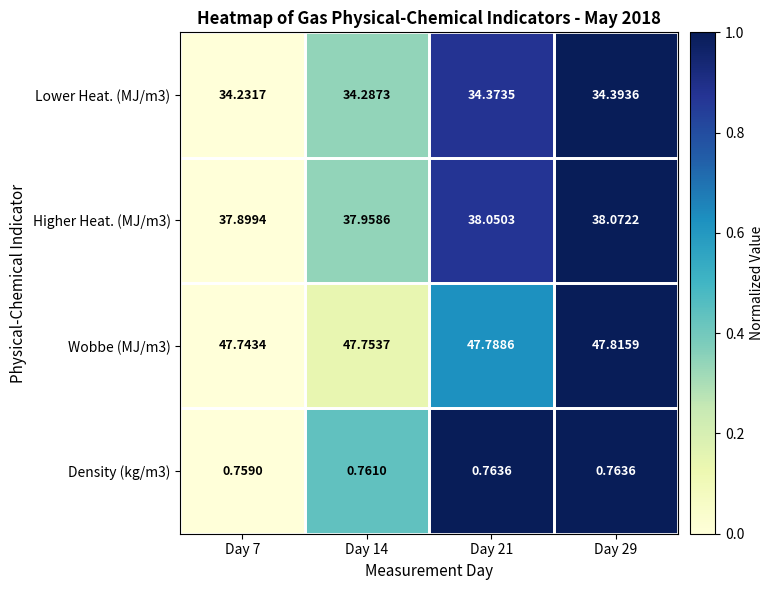

Between Day 7 and Day 14, which series saw the biggest shift?

Higher Heat. (MJ/m3)